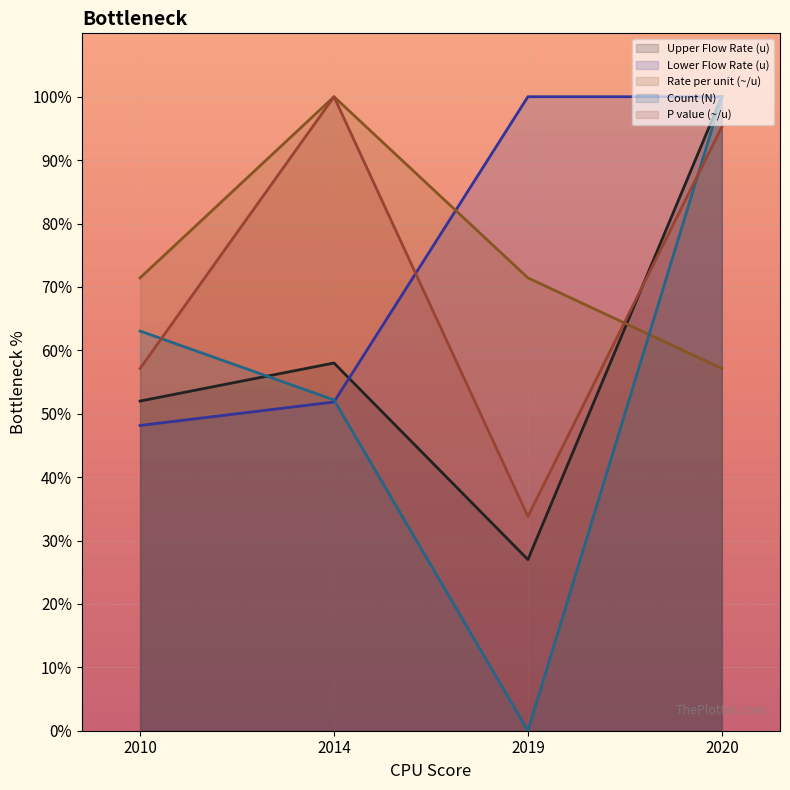

True or false: Count (N) has a value of 0.0 at 2019.

True